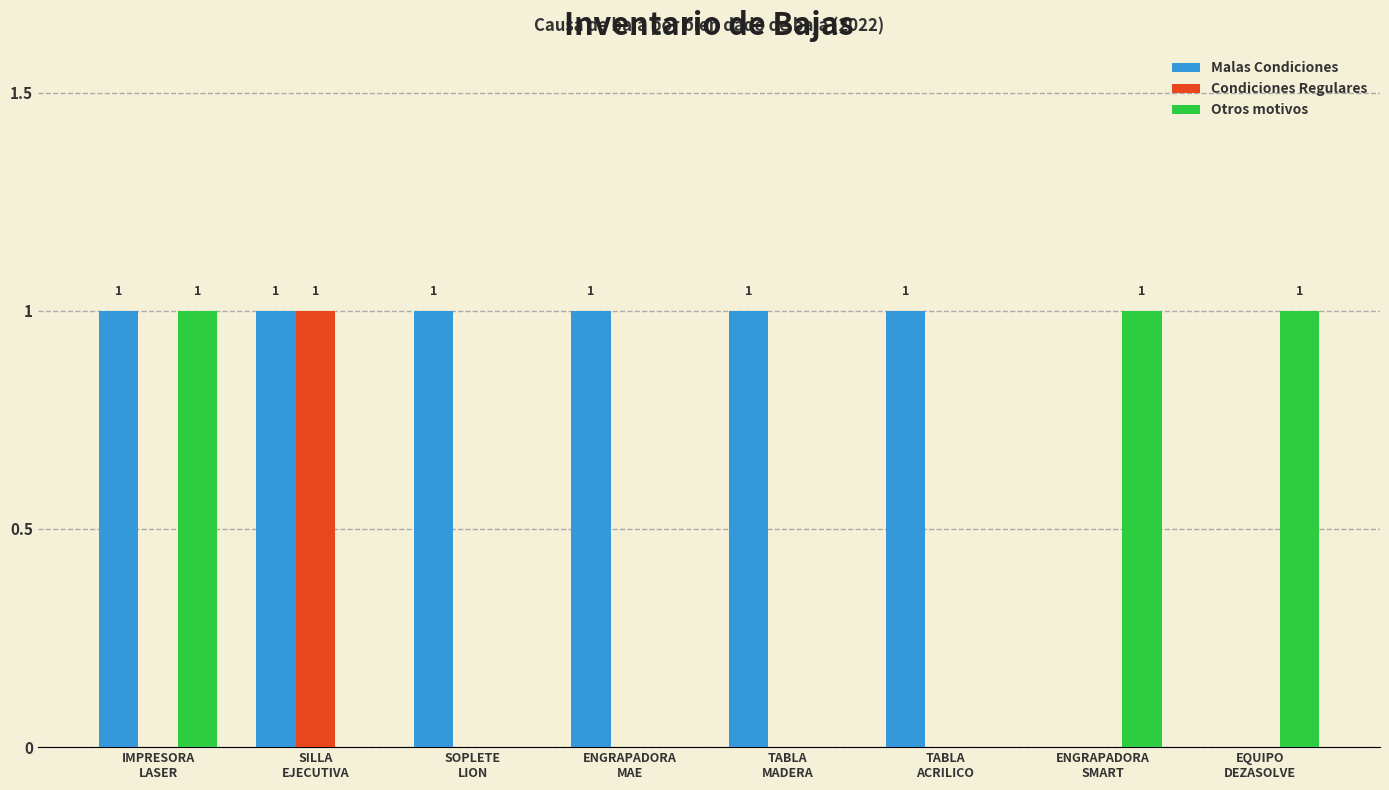

What is the sum of all Condiciones Regulares values?

1